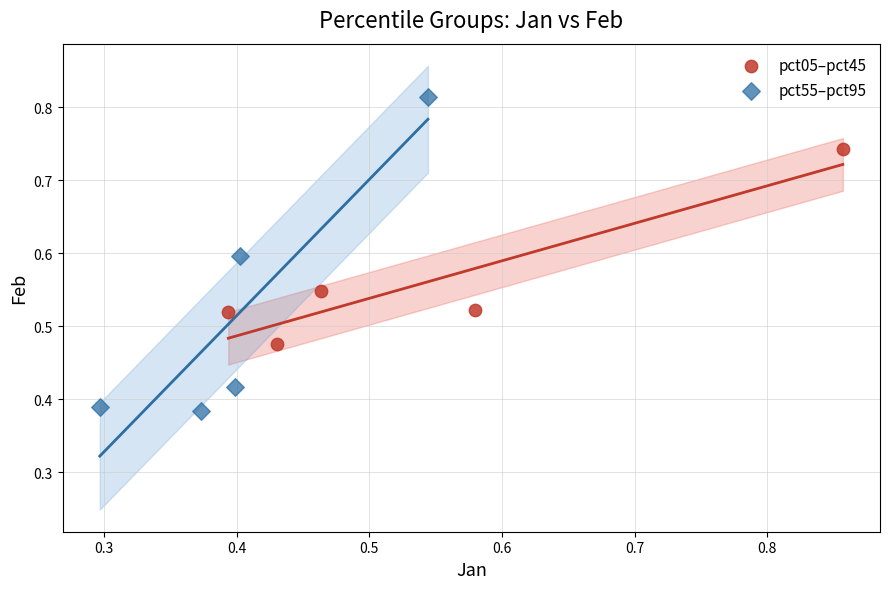

Which series reaches the minimum Y coordinate?

pct55–pct95